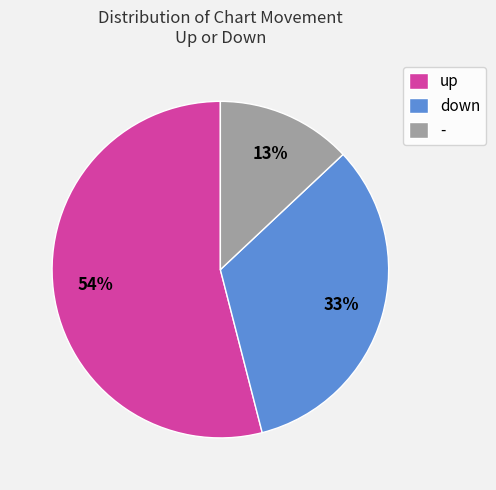

Which slice is the smallest?

-